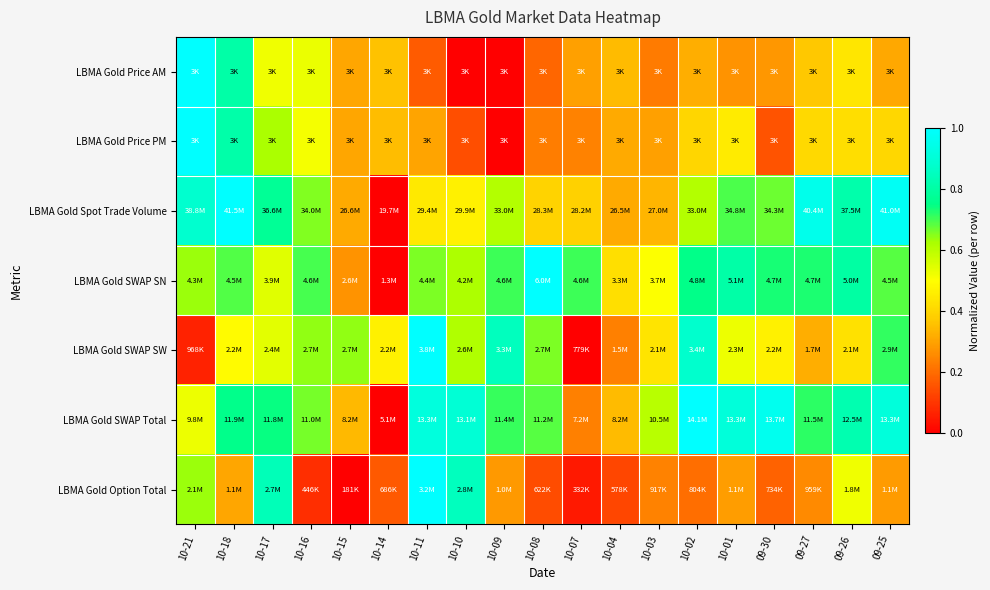

Reading left to right, transcribe all the data shown in this chart.

LBMA Gold Price AM: 10-21=1.0	10-18=0.8	10-17=0.5	10-16=0.5	10-15=0.3	10-14=0.4	10-11=0.2	10-10=0.0	10-09=0.0	10-08=0.2	10-07=0.3	10-04=0.3	10-03=0.2	10-02=0.3	10-01=0.3	09-30=0.3	09-27=0.4	09-26=0.4	09-25=0.3
LBMA Gold Price PM: 10-21=1.0	10-18=0.8	10-17=0.6	10-16=0.5	10-15=0.3	10-14=0.4	10-11=0.3	10-10=0.1	10-09=0.0	10-08=0.2	10-07=0.2	10-04=0.3	10-03=0.3	10-02=0.4	10-01=0.5	09-30=0.2	09-27=0.4	09-26=0.4	09-25=0.4
LBMA Gold Spot Trade Volume: 10-21=0.9	10-18=1.0	10-17=0.8	10-16=0.7	10-15=0.3	10-14=0.0	10-11=0.4	10-10=0.5	10-09=0.6	10-08=0.4	10-07=0.4	10-04=0.3	10-03=0.3	10-02=0.6	10-01=0.7	09-30=0.7	09-27=1.0	09-26=0.8	09-25=1.0
LBMA Gold SWAP SN: 10-21=0.6	10-18=0.7	10-17=0.5	10-16=0.7	10-15=0.3	10-14=0.0	10-11=0.7	10-10=0.6	10-09=0.7	10-08=1.0	10-07=0.7	10-04=0.4	10-03=0.5	10-02=0.8	10-01=0.8	09-30=0.7	09-27=0.7	09-26=0.8	09-25=0.7
LBMA Gold SWAP SW: 10-21=0.1	10-18=0.5	10-17=0.5	10-16=0.6	10-15=0.6	10-14=0.5	10-11=1.0	10-10=0.6	10-09=0.9	10-08=0.7	10-07=0.0	10-04=0.2	10-03=0.4	10-02=0.9	10-01=0.5	09-30=0.5	09-27=0.3	09-26=0.4	09-25=0.7
LBMA Gold SWAP Total: 10-21=0.5	10-18=0.8	10-17=0.7	10-16=0.7	10-15=0.3	10-14=0.0	10-11=0.9	10-10=0.9	10-09=0.7	10-08=0.7	10-07=0.2	10-04=0.3	10-03=0.6	10-02=1.0	10-01=0.9	09-30=1.0	09-27=0.7	09-26=0.8	09-25=0.9
LBMA Gold Option Total: 10-21=0.6	10-18=0.3	10-17=0.8	10-16=0.1	10-15=0.0	10-14=0.2	10-11=1.0	10-10=0.8	10-09=0.3	10-08=0.1	10-07=0.0	10-04=0.1	10-03=0.2	10-02=0.2	10-01=0.3	09-30=0.2	09-27=0.3	09-26=0.5	09-25=0.3